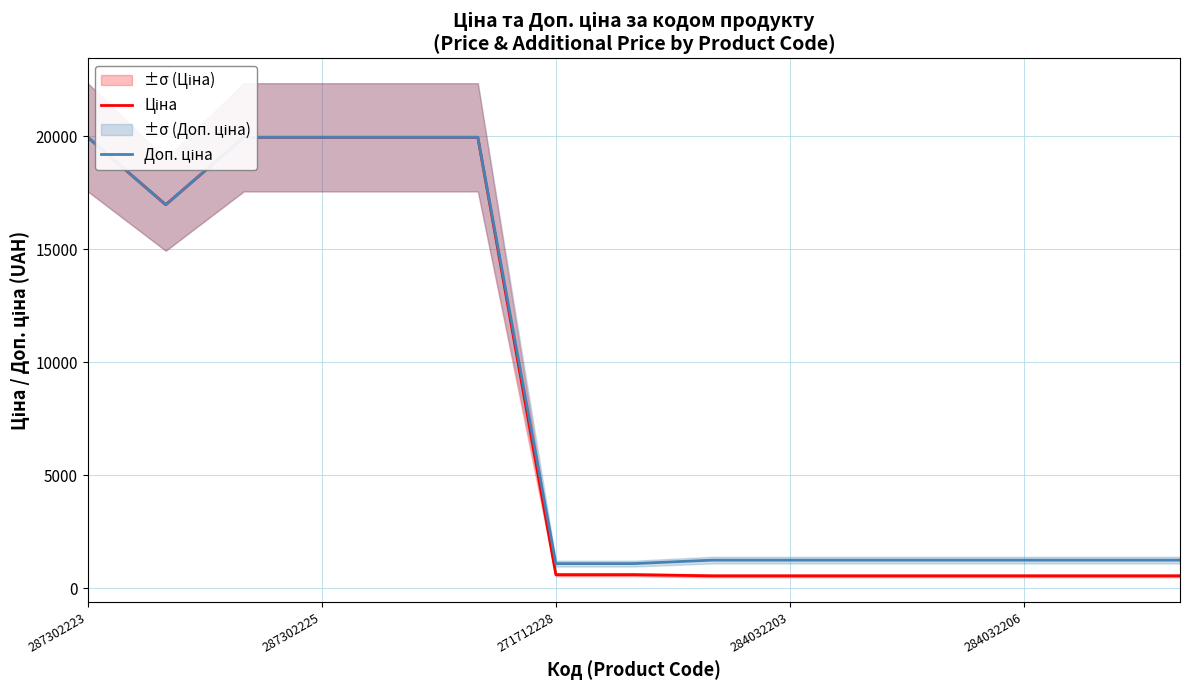

Count the number of data series in this chart.

2